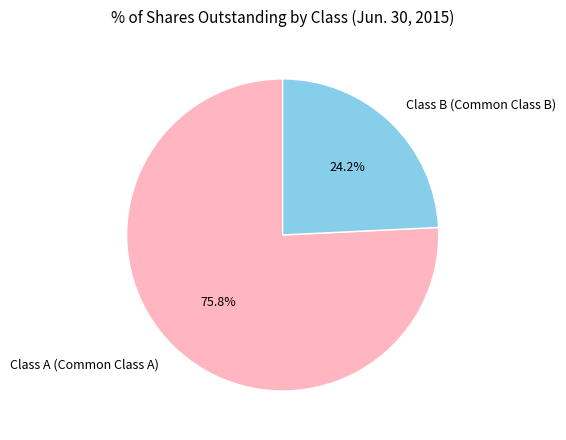

To the nearest percent, what percentage of the pie is Class A (Common Class A)?

76%